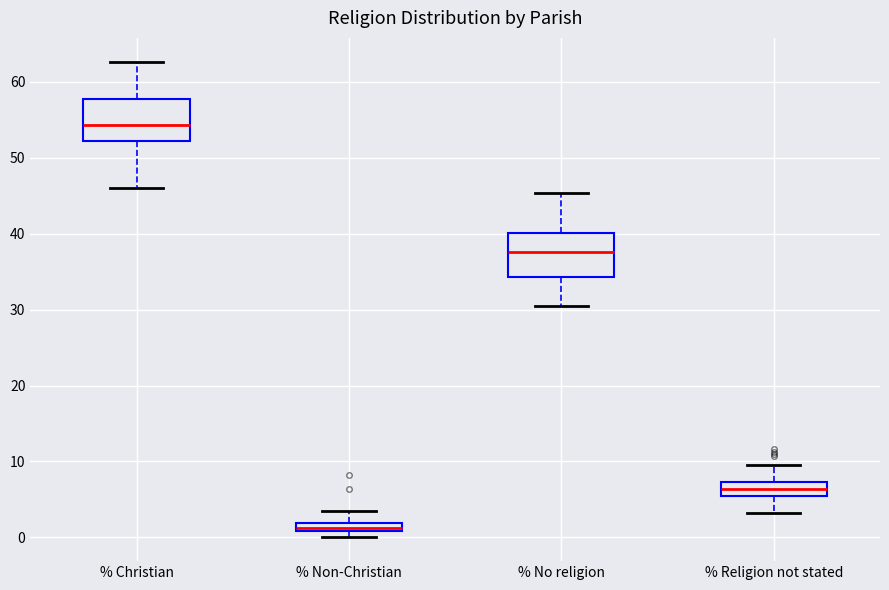

Which box has the lowest median line?

% Non-Christian